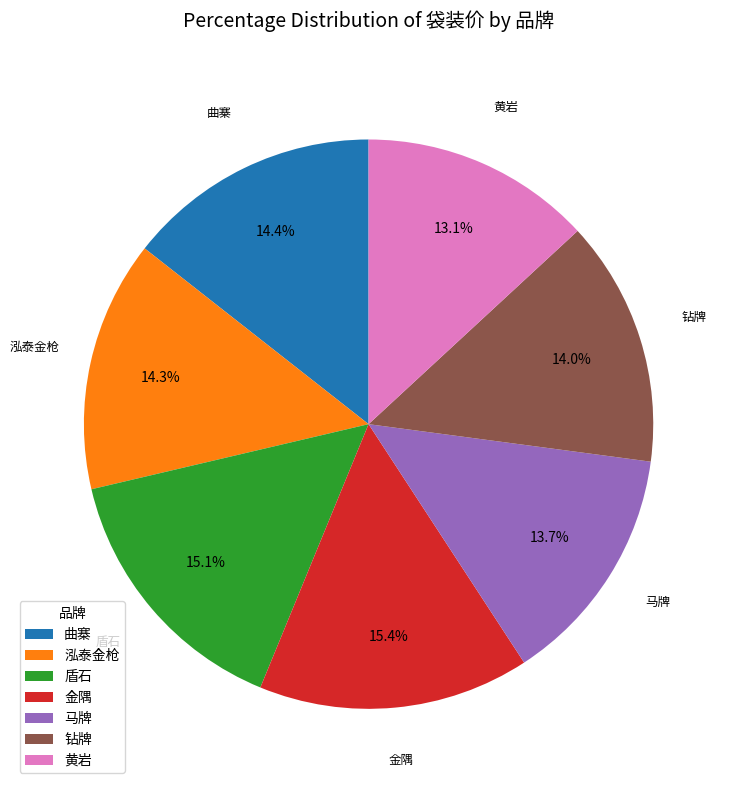

Which category has the smallest portion of the pie?

黄岩